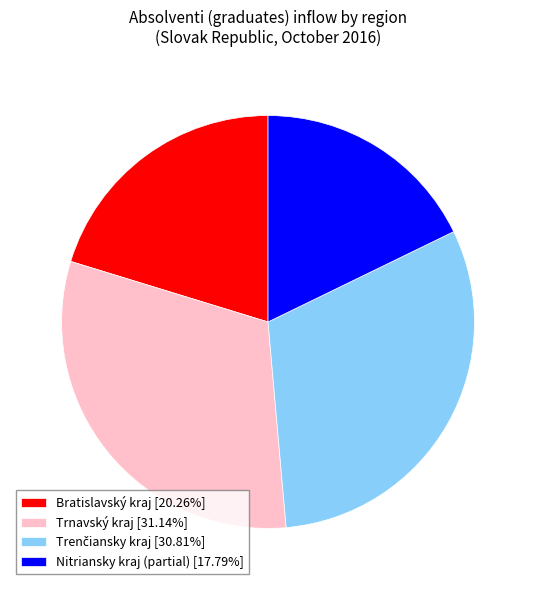

Does any single category account for the majority?

No